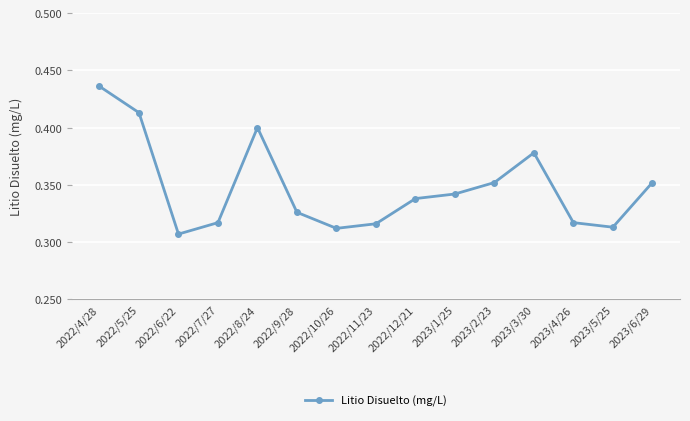

What position from the right is 2022/12/21?

7